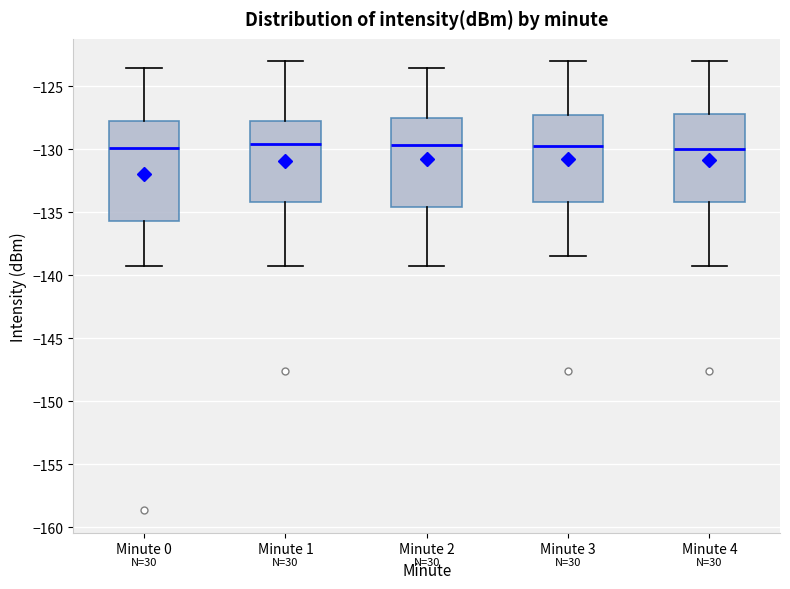

Comparing the boxes themselves (not the whiskers), which one is the tallest?

Minute 0